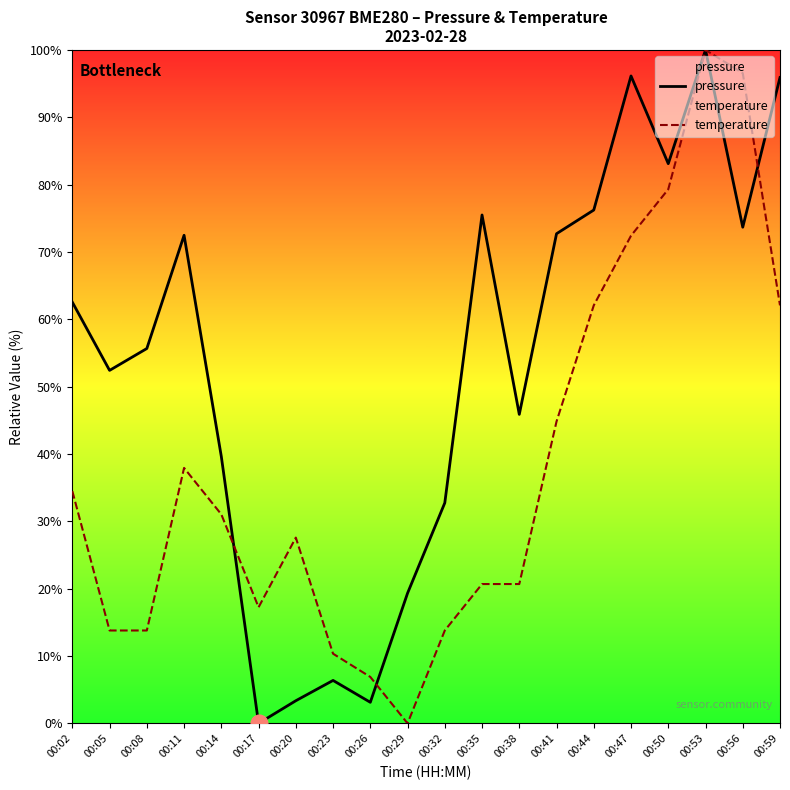

After their last crossing, which series has the higher values: pressure or temperature?

pressure